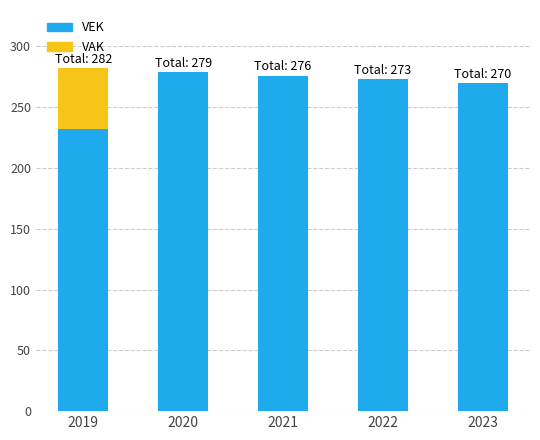

How many series are shown in this chart?

2